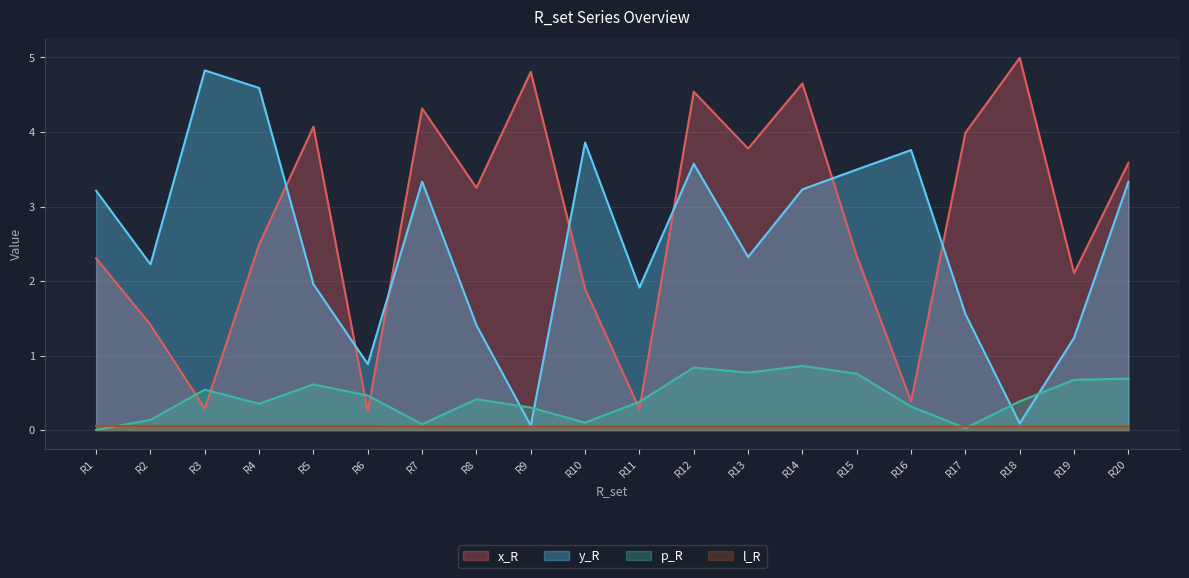

True or false: p_R has more than 2 points higher than both neighbors.

True